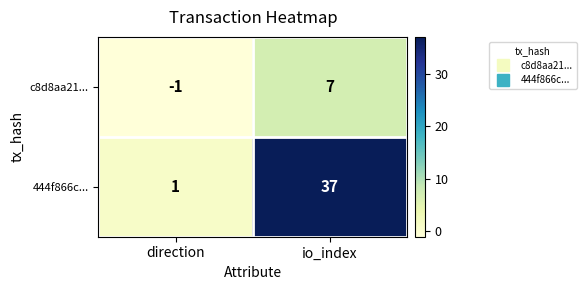

How many positive values does the c8d8aa21... series have?

1